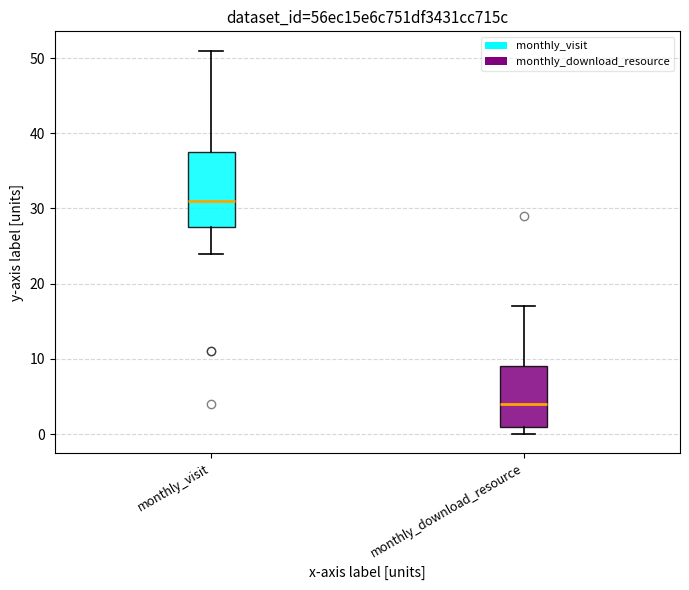

Which box's median line is the highest?

monthly_visit